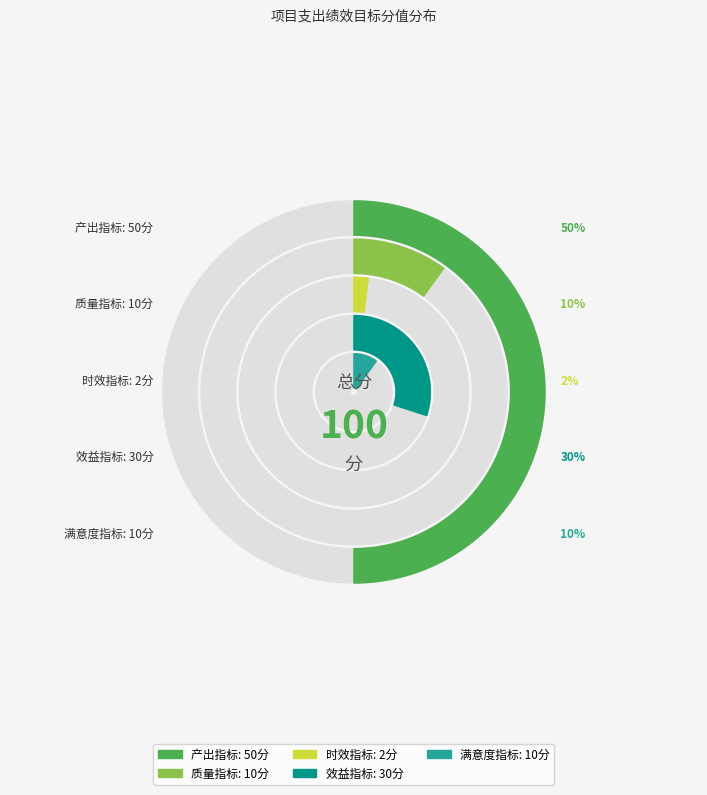

Does 效益指标(30) represent more than half of the total?

No